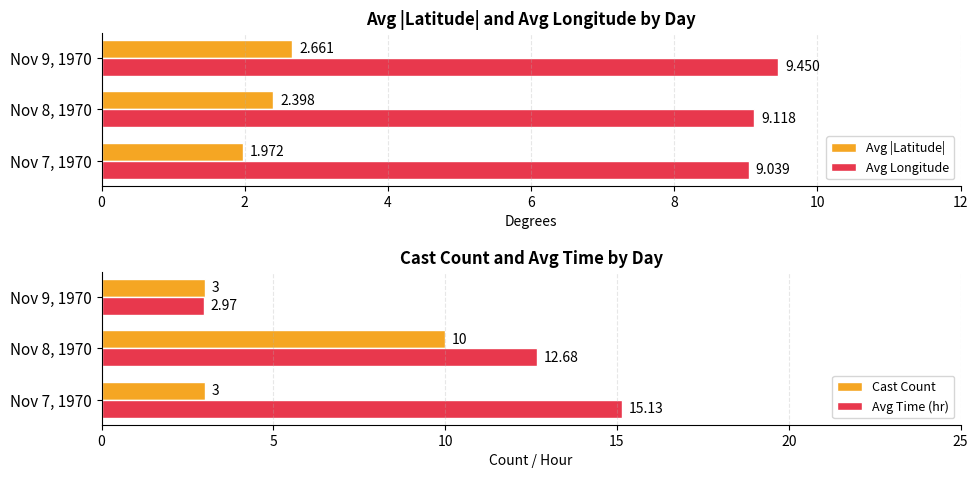

At how many categories does at least one series exceed 12?

2